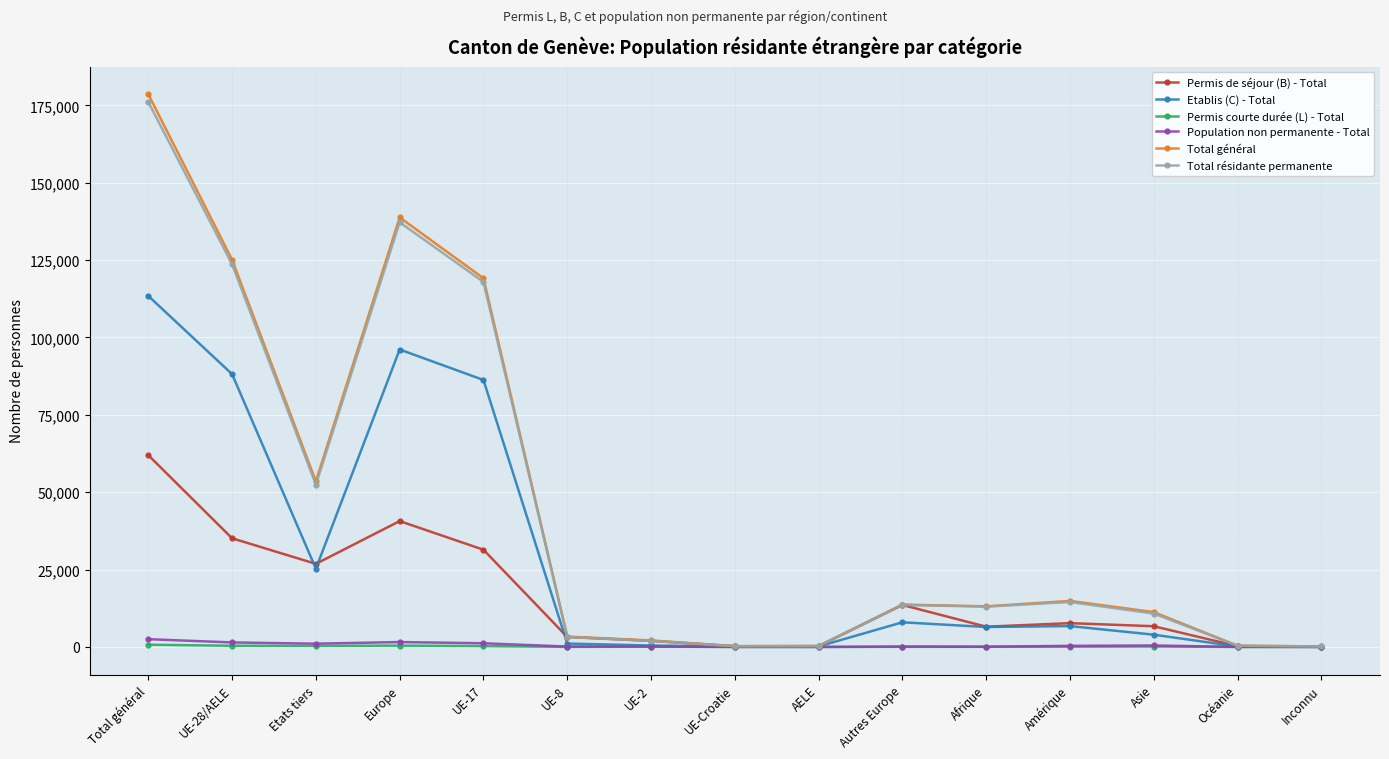

Which series changed the most between Etats tiers and Europe?

Total général